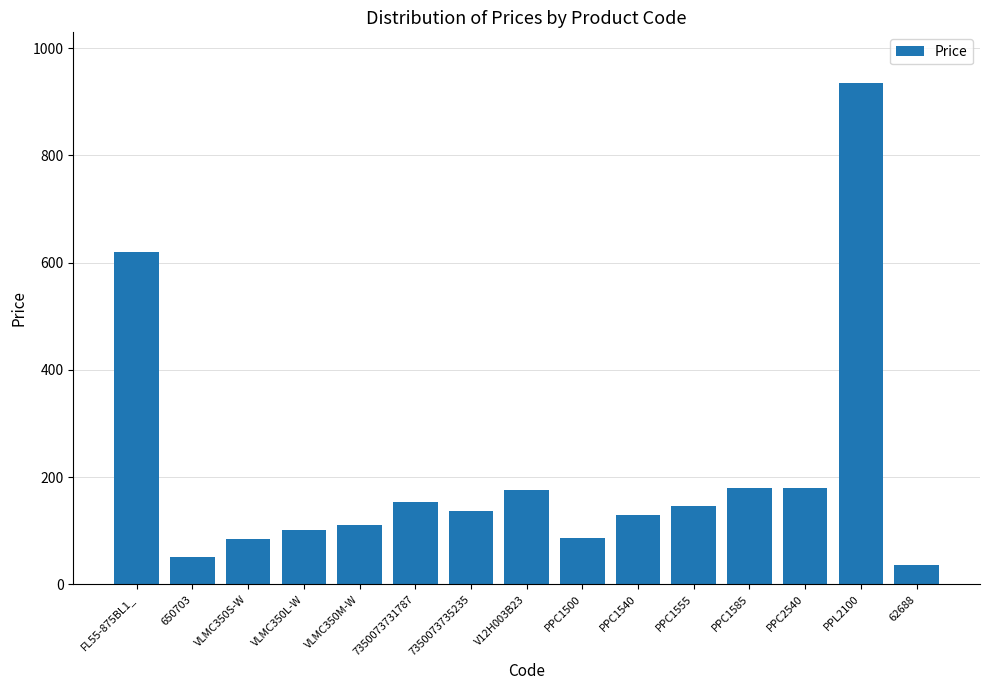

What is the label of the 10th bar from the right?

7350073731787